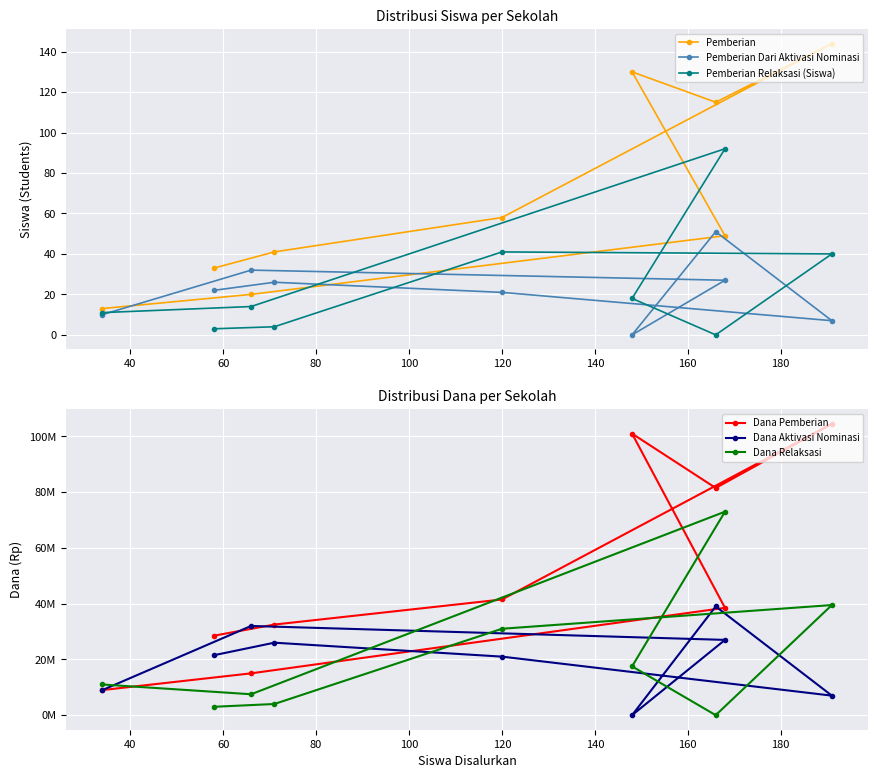

True or false: Dana Aktivasi Nominasi and Pemberian Dari Aktivasi Nominasi intersect in this chart.

False